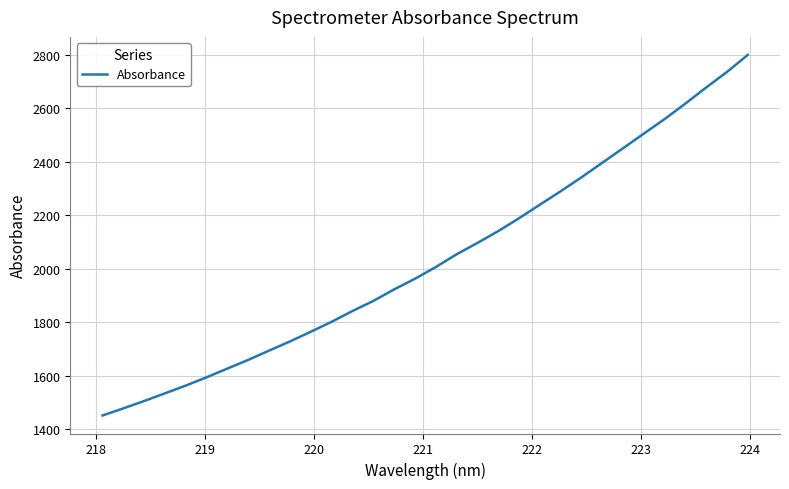

True or false: there are more than 1 points higher than both neighbors.

False